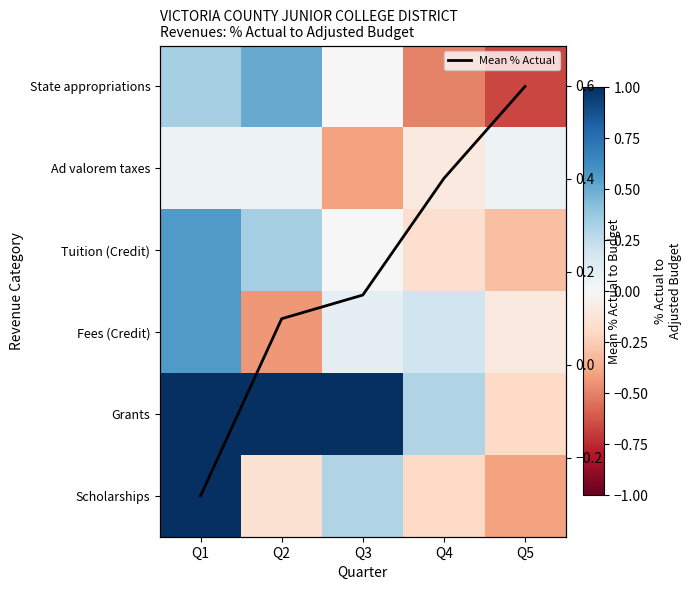

The value of Fees (Credit) at Q3 is 0.1. True or false?

True